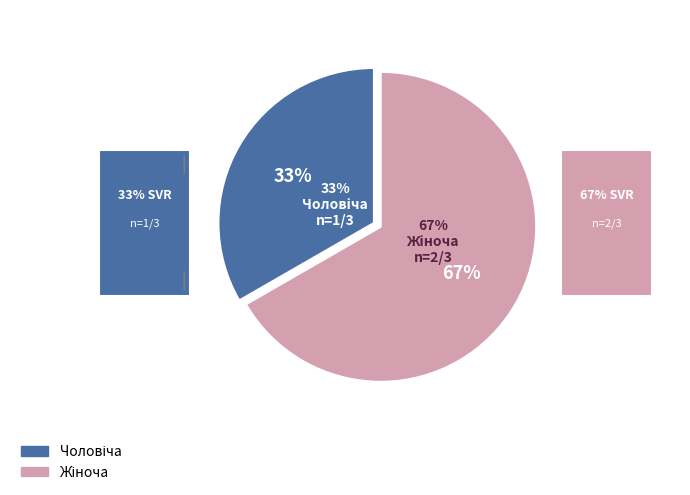

True or false: Жіноча accounts for 67% of the total.

True